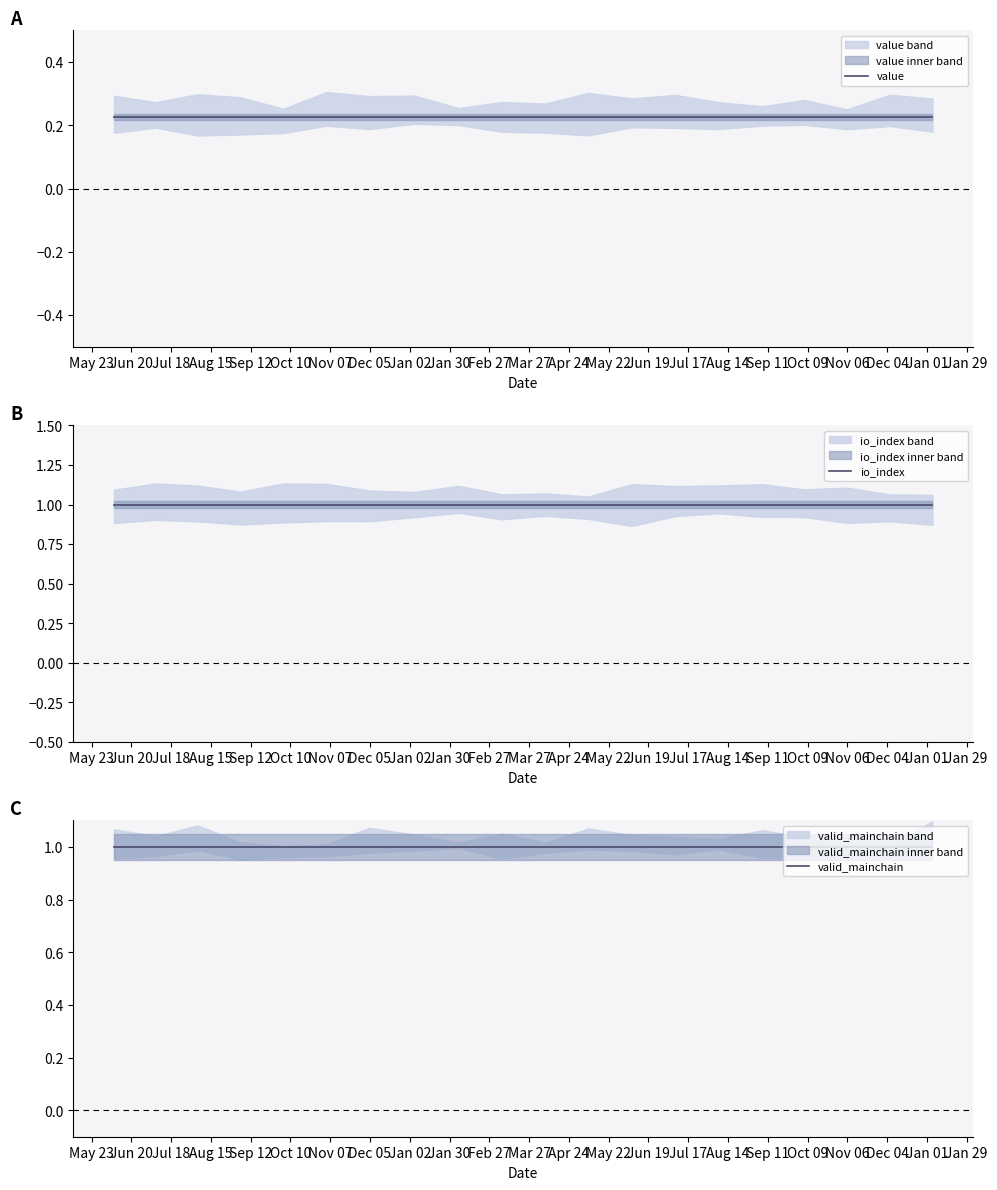

Is the value of io_index at Nov 06 greater than the value of value at Nov 07?

Yes